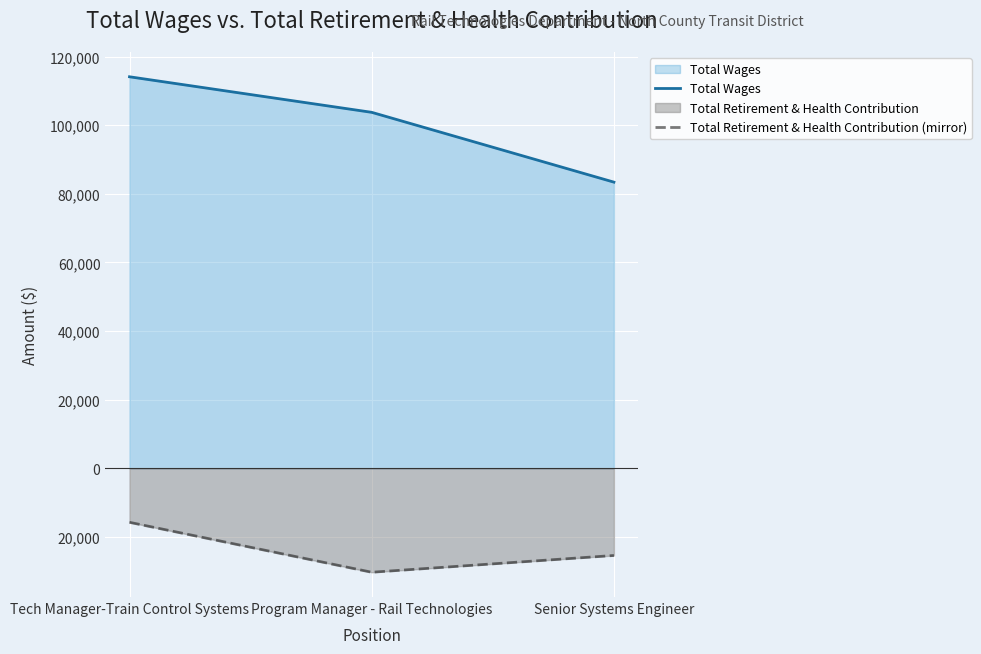

What is the approximate value of Total Retirement & Health Contribution (mirror) at Senior Systems Engineer, to the nearest 10?

-25390